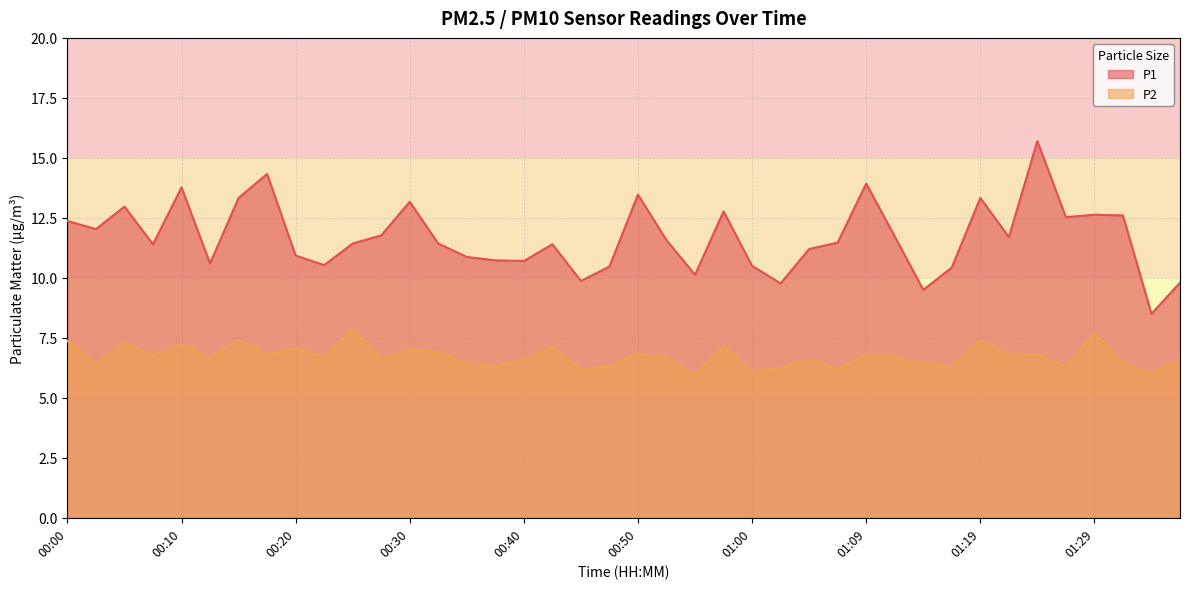

True or false: P1 and P2 cross at least once.

False